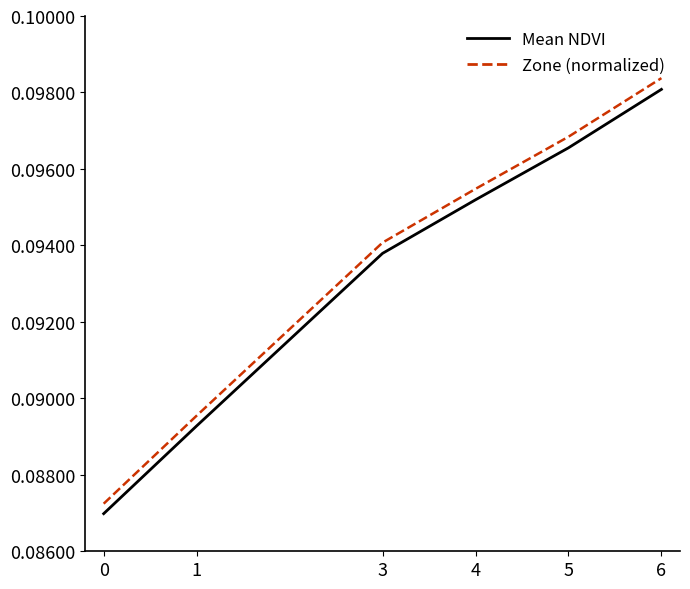

What are all the series names shown in the legend?

Mean NDVI, Zone (normalized)